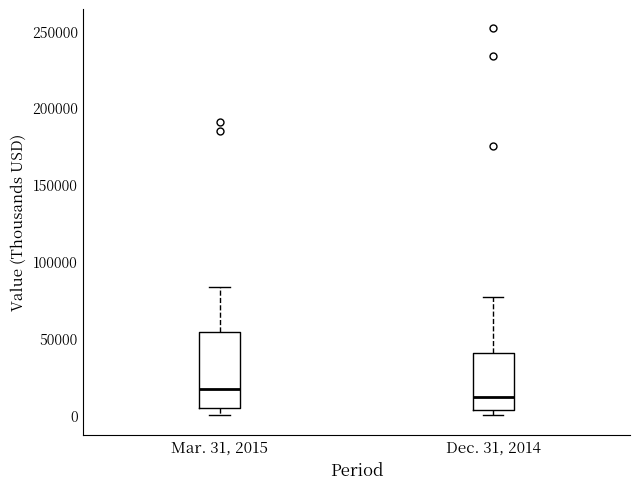

Reading left to right, transcribe this box plot: for each box, give where its median line is, the range the box spans, and where its two whiskers end, as read against the y-axis. The values are not printed on the chart, so give them approximately, as read against the axis.

Mar. 31, 2015: median 15000, box 5000 to 55000, whiskers 0 to 85000
Dec. 31, 2014: median 10000, box 5000 to 40000, whiskers 0 to 75000